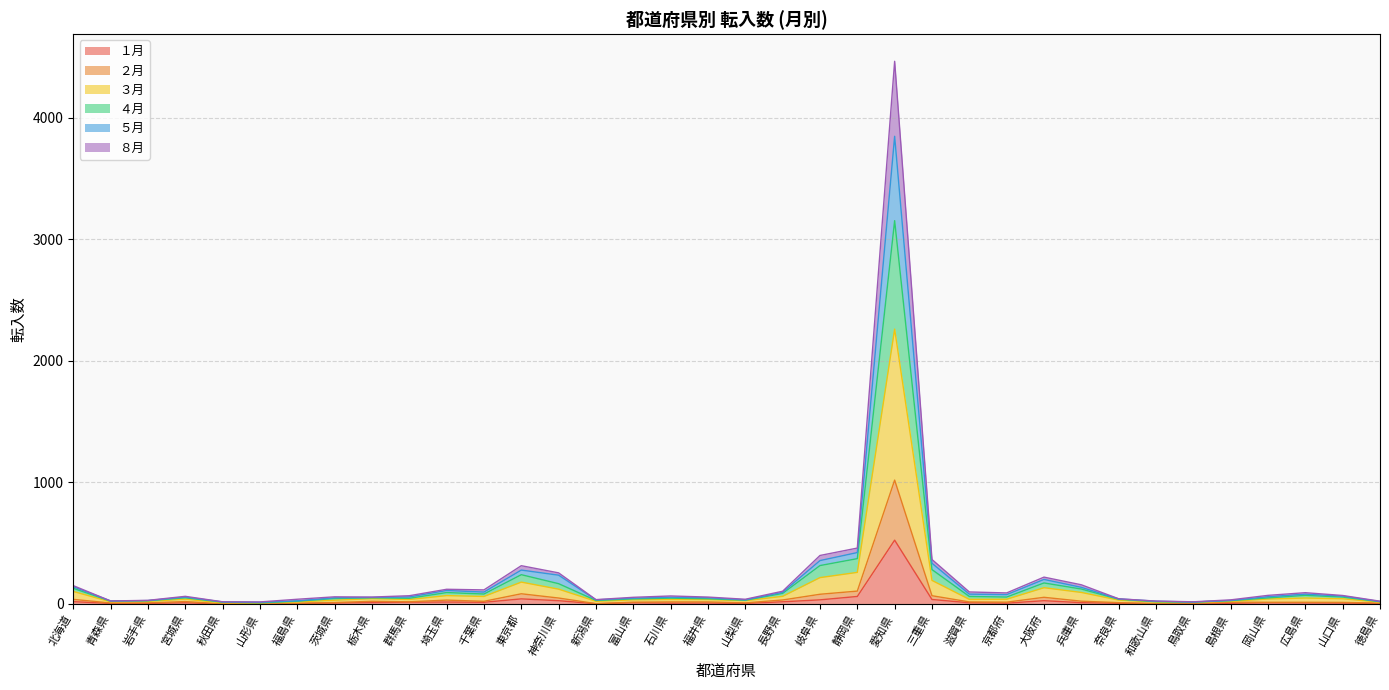

At which label does ８月 reach its minimum?

秋田県